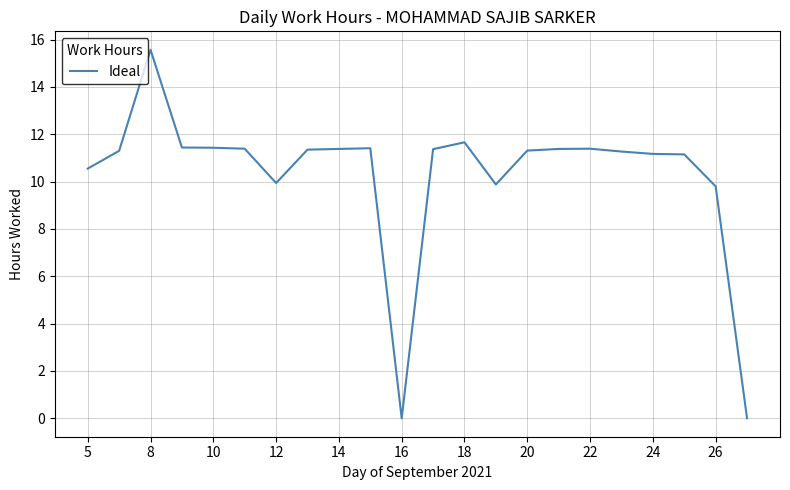

What is the maximum value shown in the chart?

15.6